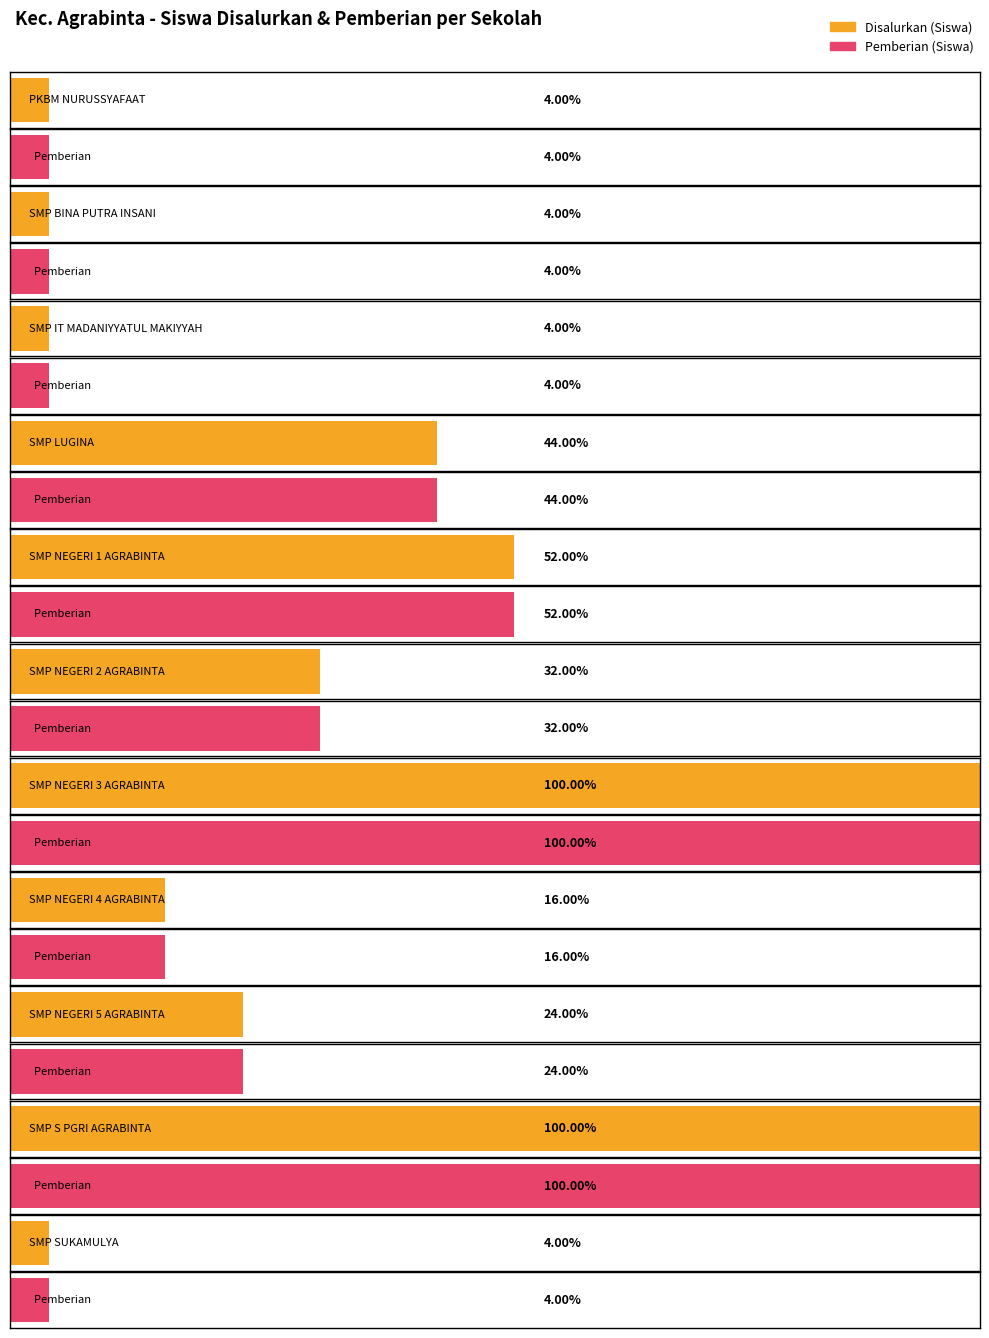

What is the difference between the maximum and second lowest values in the Disalurkan (Siswa) series?

24